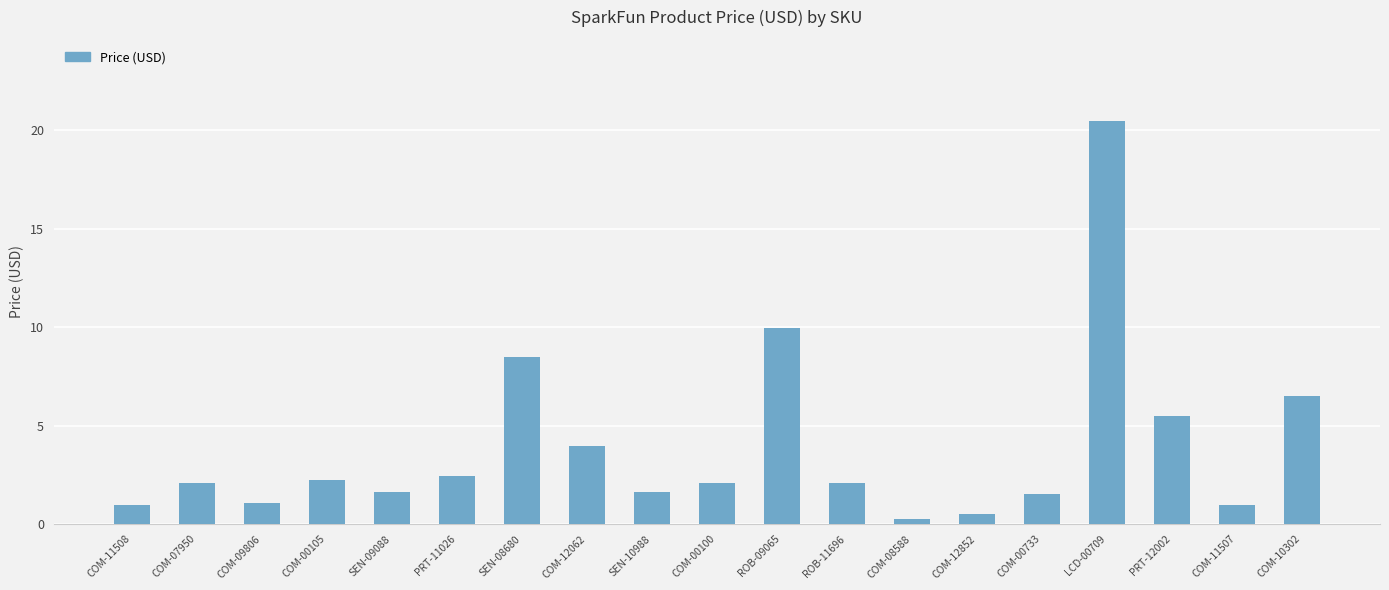

At which category does the chart reach its peak across all series?

LCD-00709